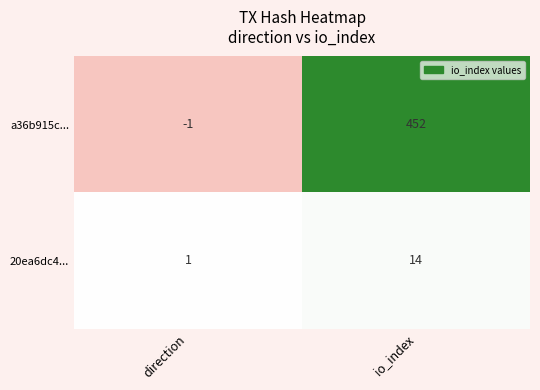

Reading right to left, what are all the values shown in this chart?

a36b915c...: io_index=452	direction=-1
20ea6dc4...: io_index=14	direction=1